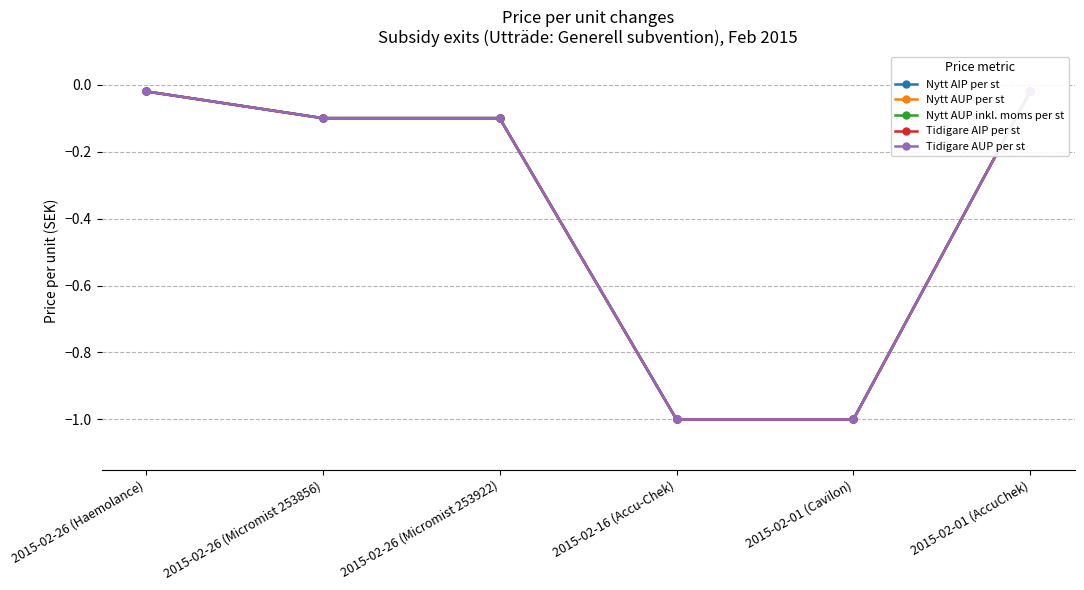

What position from the left is 2015-02-26 (Haemolance)?

1